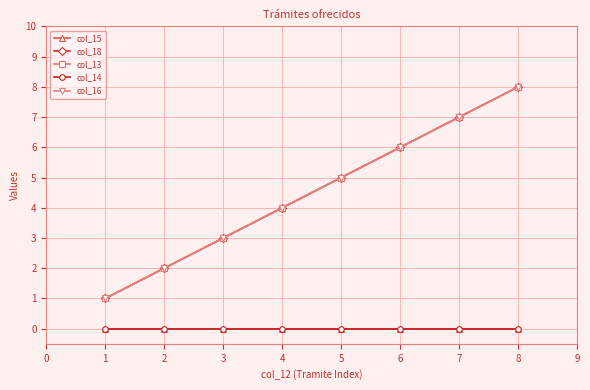

Does the chart have visible grid lines?

Yes